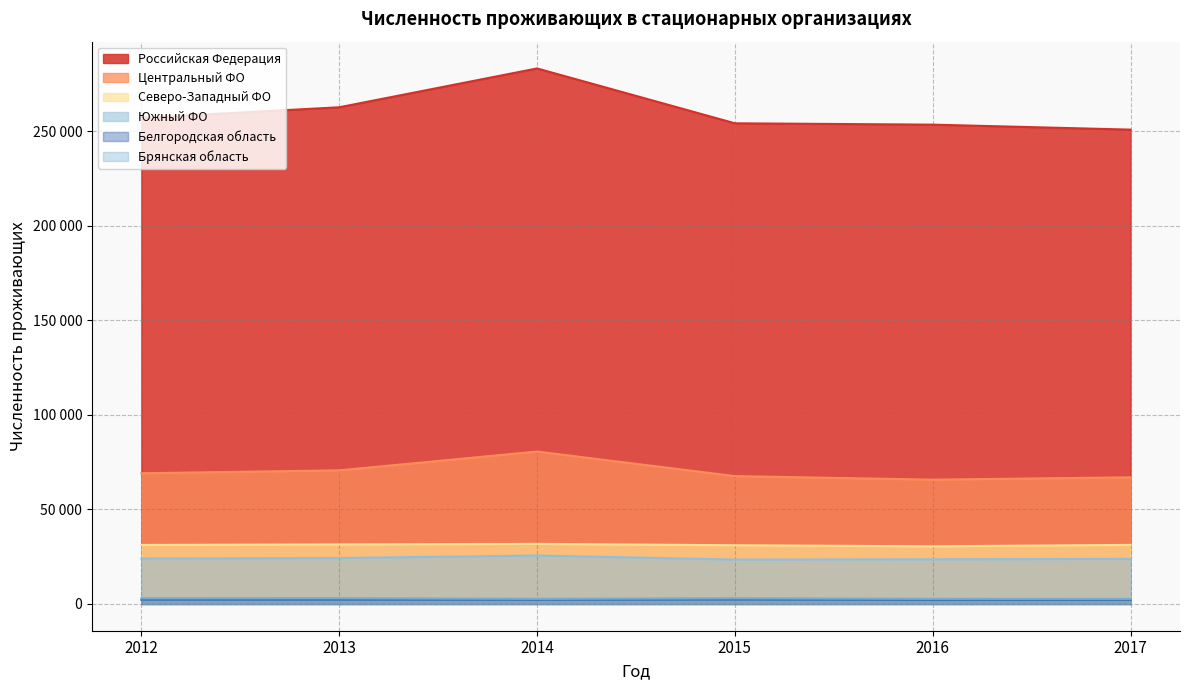

What are all the series names shown in the legend?

Российская Федерация, Центральный ФО, Северо-Западный ФО, Южный ФО, Белгородская область, Брянская область